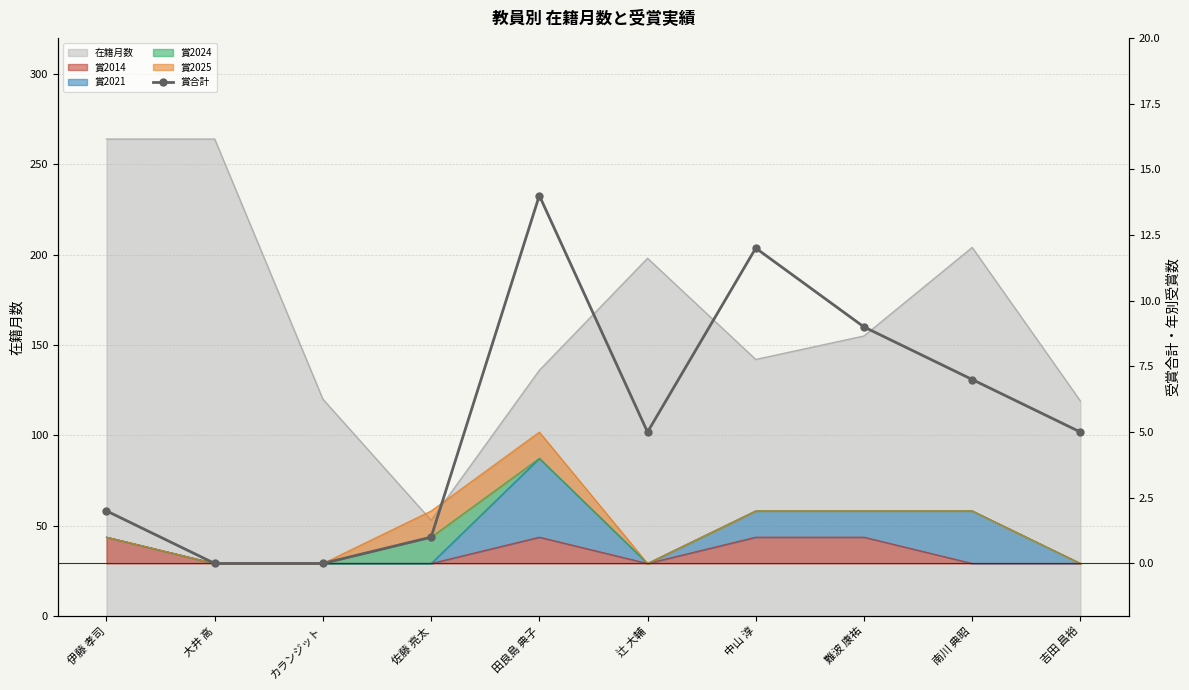

How many interior local peaks (higher than both neighbors) does the data have?

2